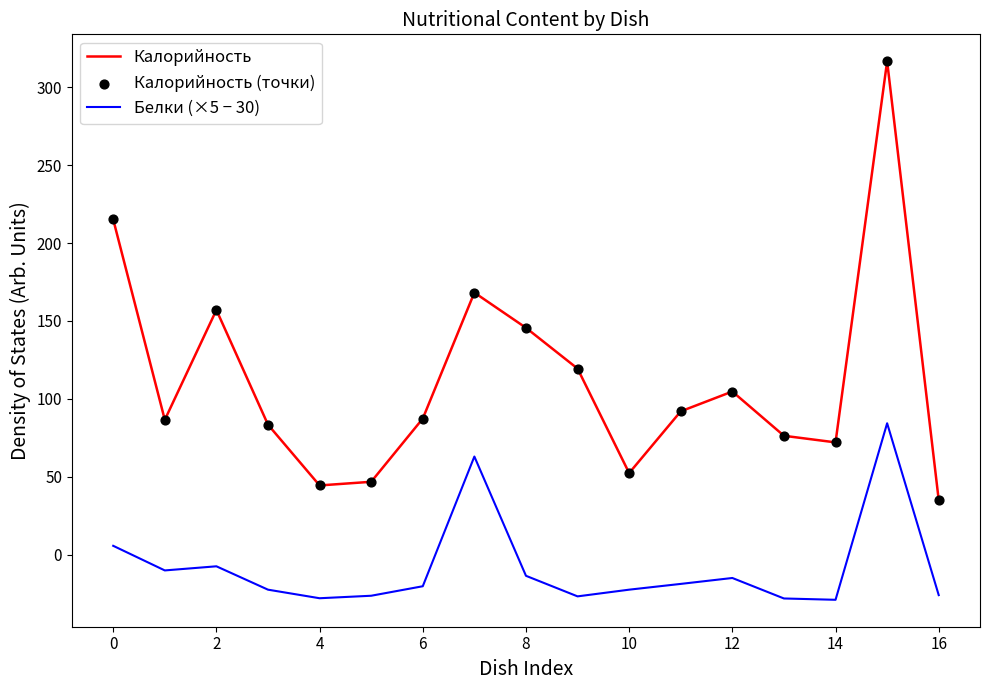

Which series has the largest total across all categories?

Калорийность